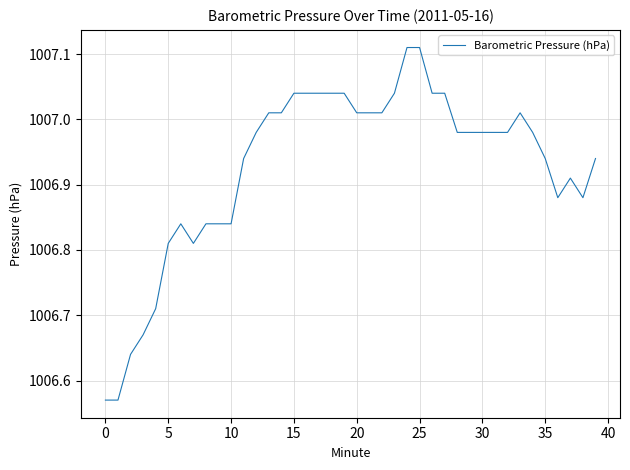

What is the difference between the second highest and minimum values?

0.5